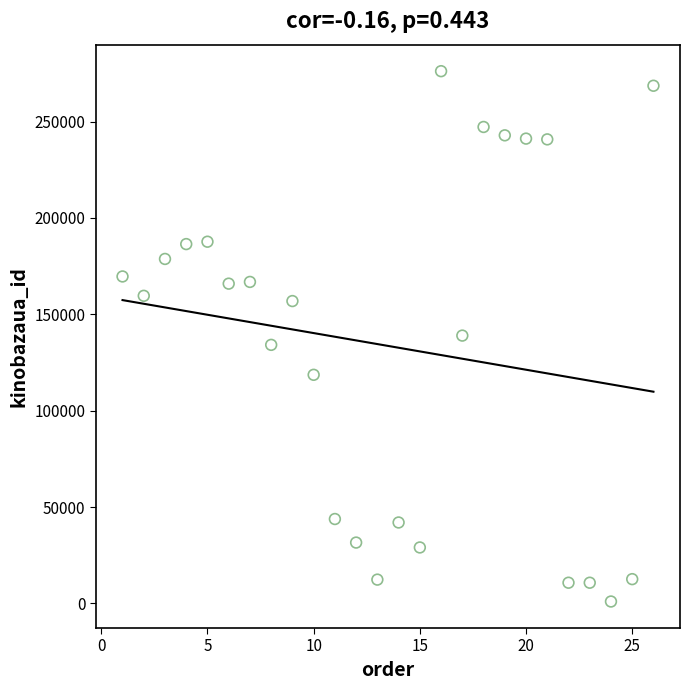

What is the range of Y values (max minus min)?

275195